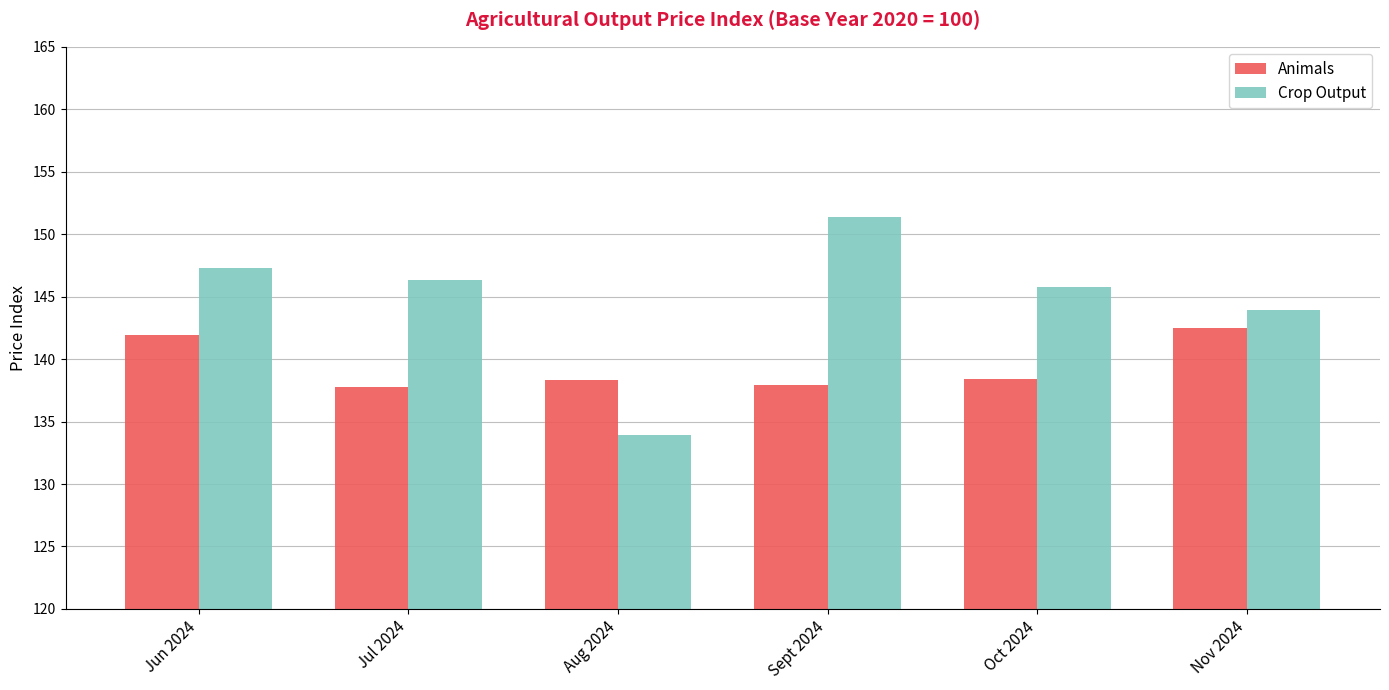

What are all the series names shown in the legend?

Animals, Crop Output